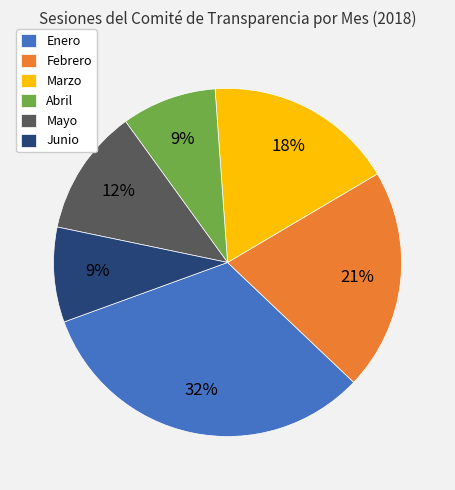

Count the number of slices in the pie.

6